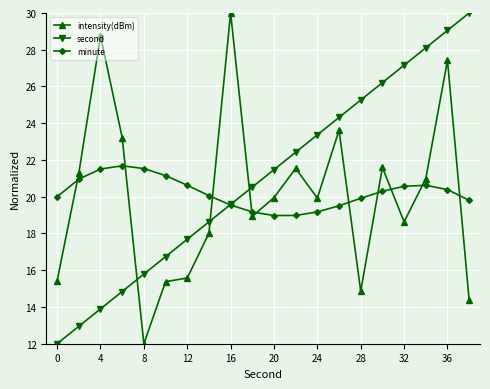

True or false: second and intensity(dBm) cross at least once.

True